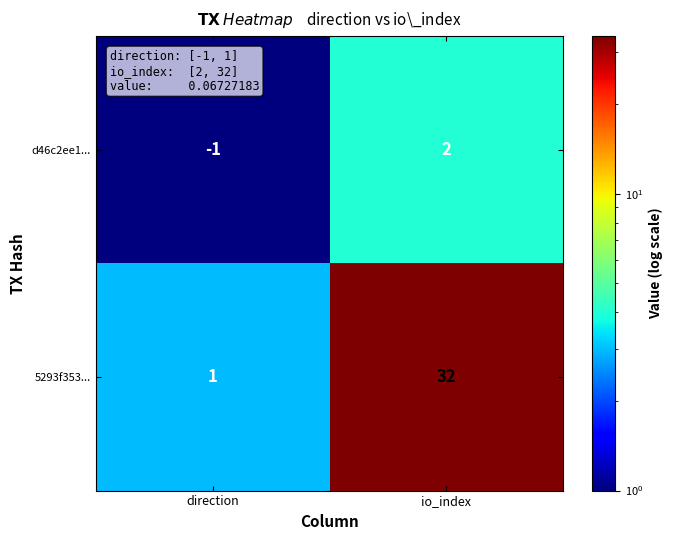

Which category has the lowest value in the 5293f353... series?

direction